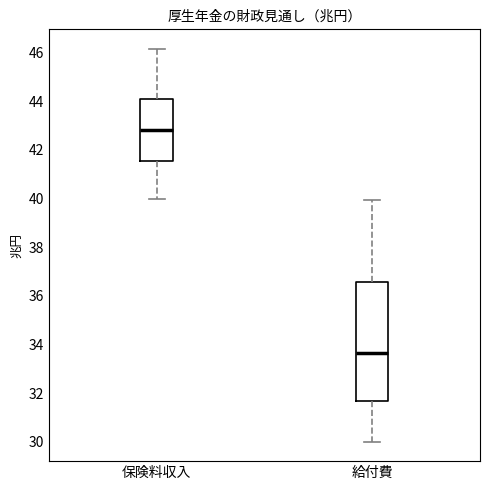

Which box's median line is the highest?

保険料収入